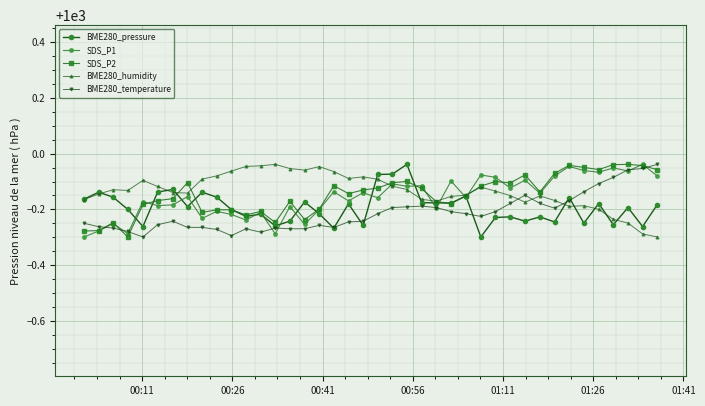

How many BME280_humidity values are between 999 and 1000?

40